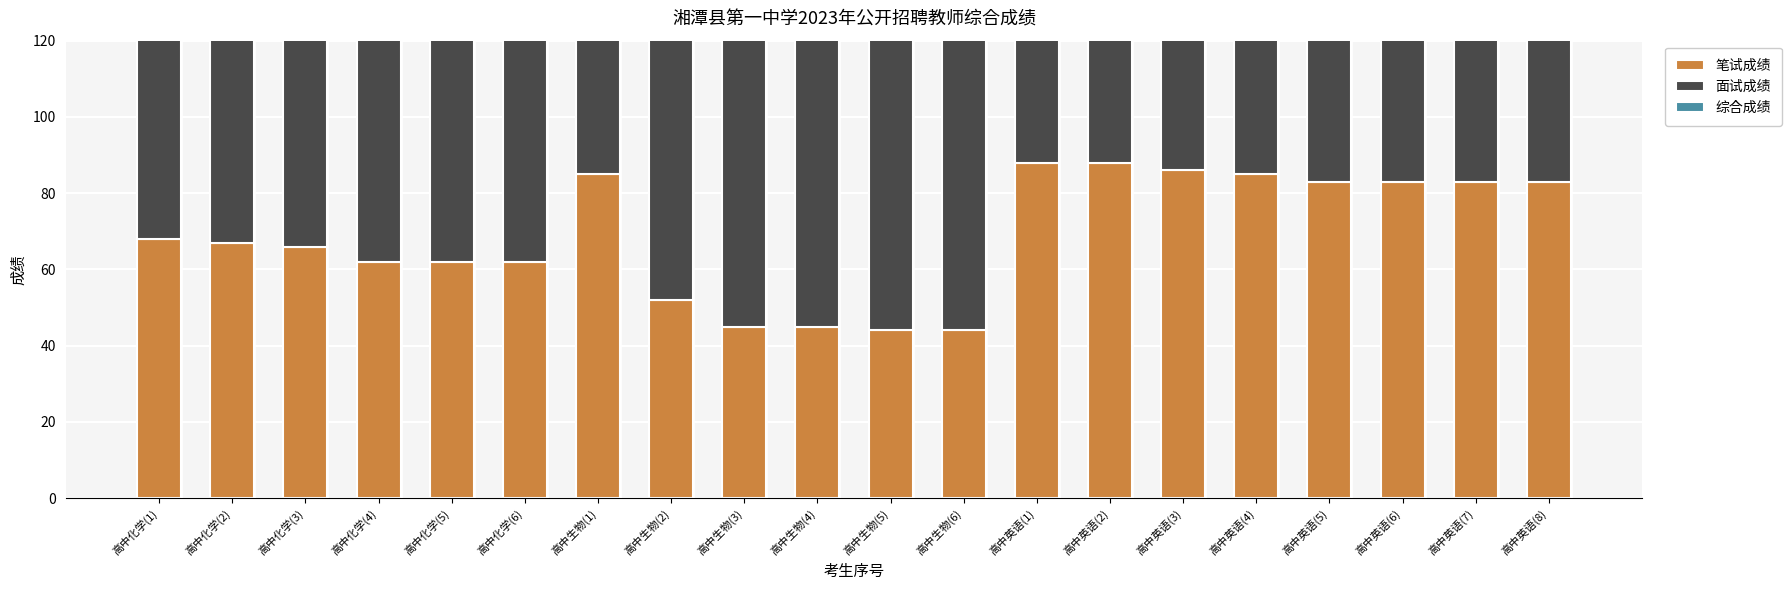

What is the value of the 面试成绩 bar at the 9th from the left?

90.6